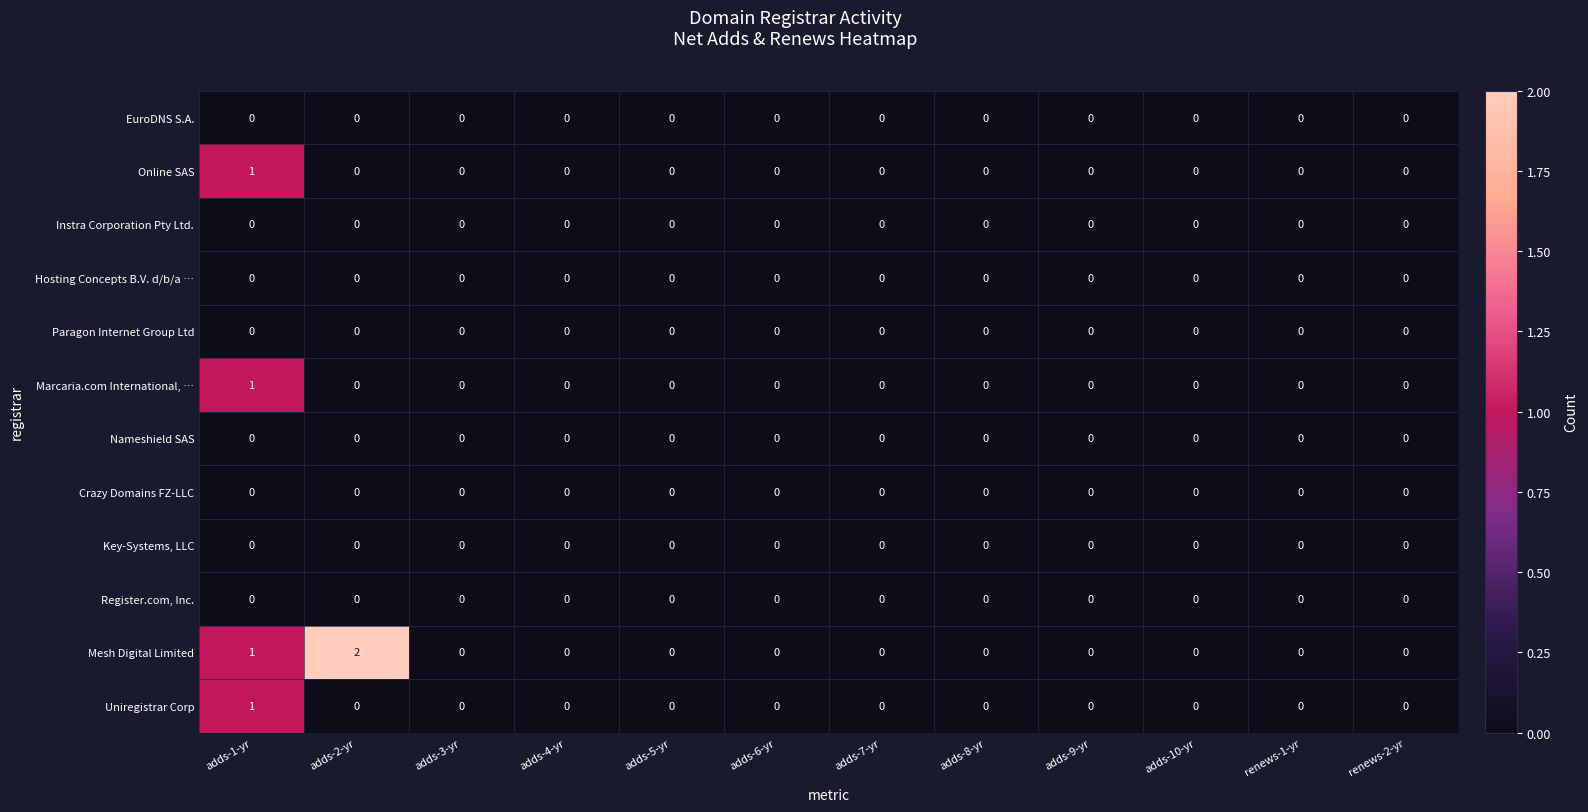

What is the difference between the highest and lowest values at adds-2-yr?

2